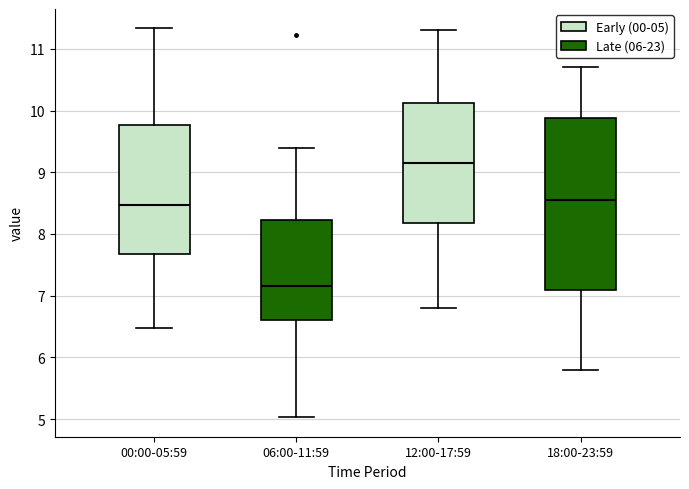

Which box is the tallest, from its lower edge to its upper edge?

18:00-23:59